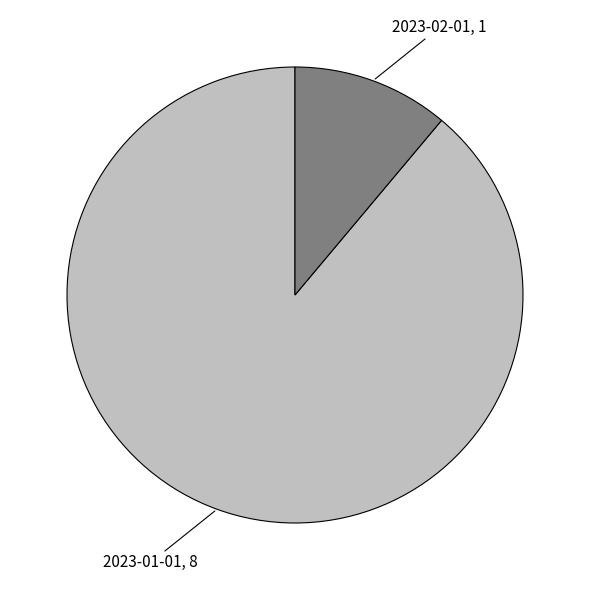

Is it true that 2023-01-01, 8 is 89% of the pie?

True